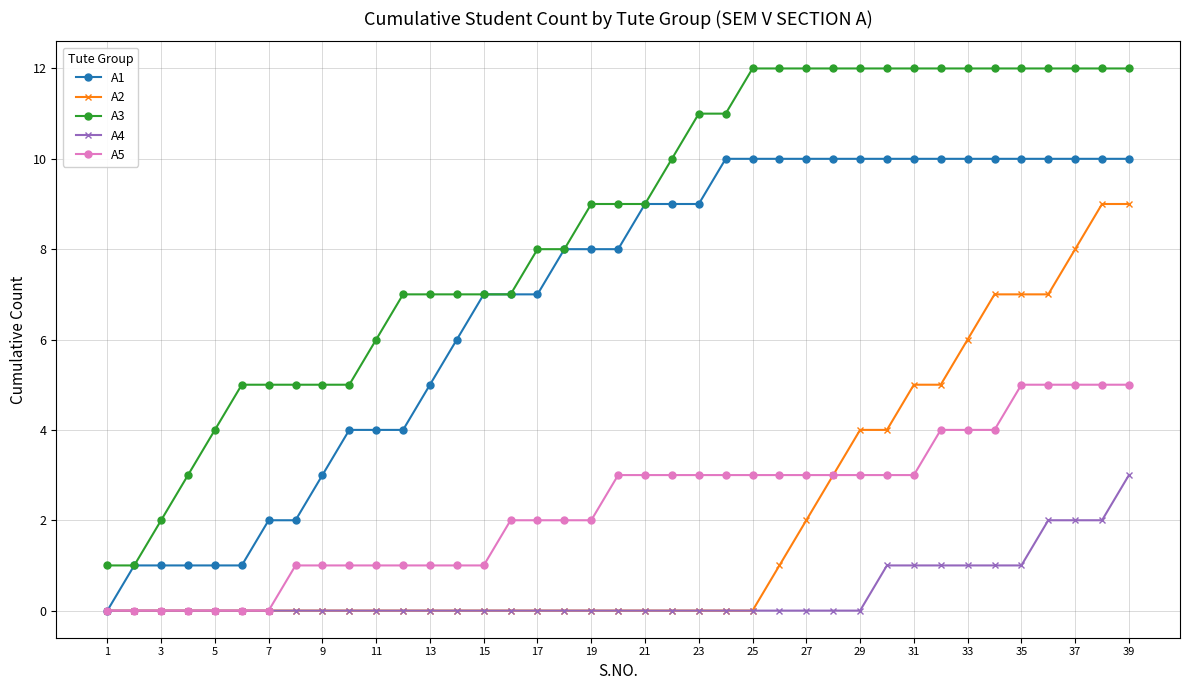

How many lines are shown in the chart?

5